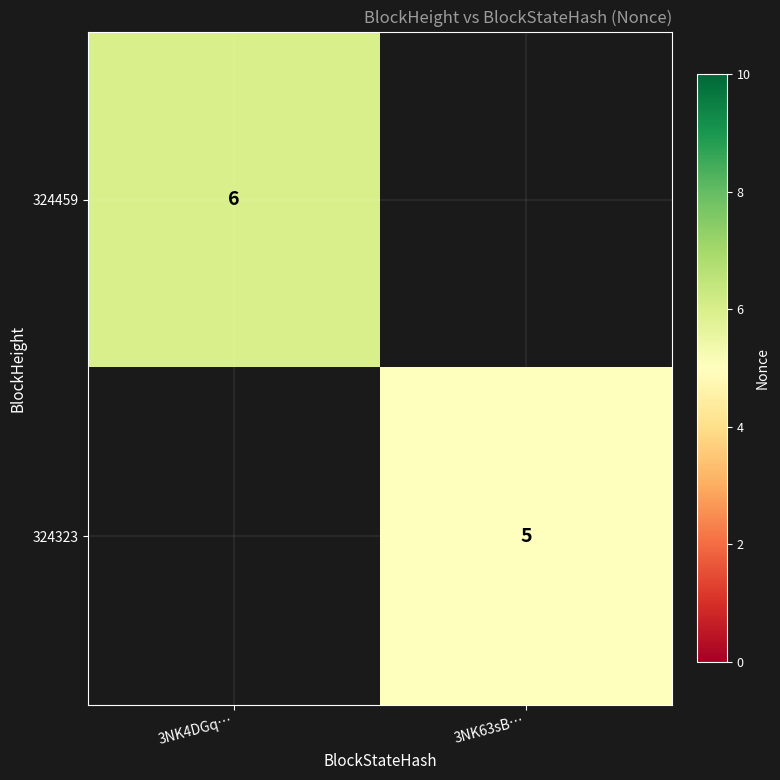

At which category does the chart reach its peak across all series?

3NK4DGq…